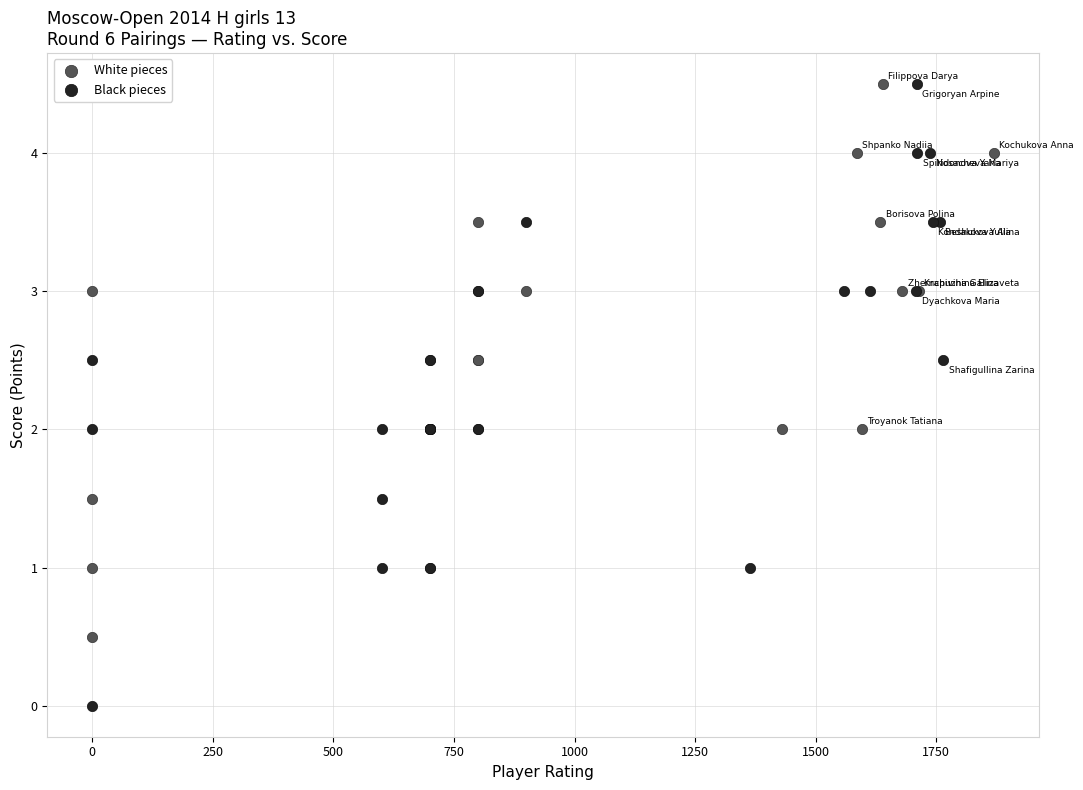

Which series has the largest Y range (max minus min)?

Black pieces